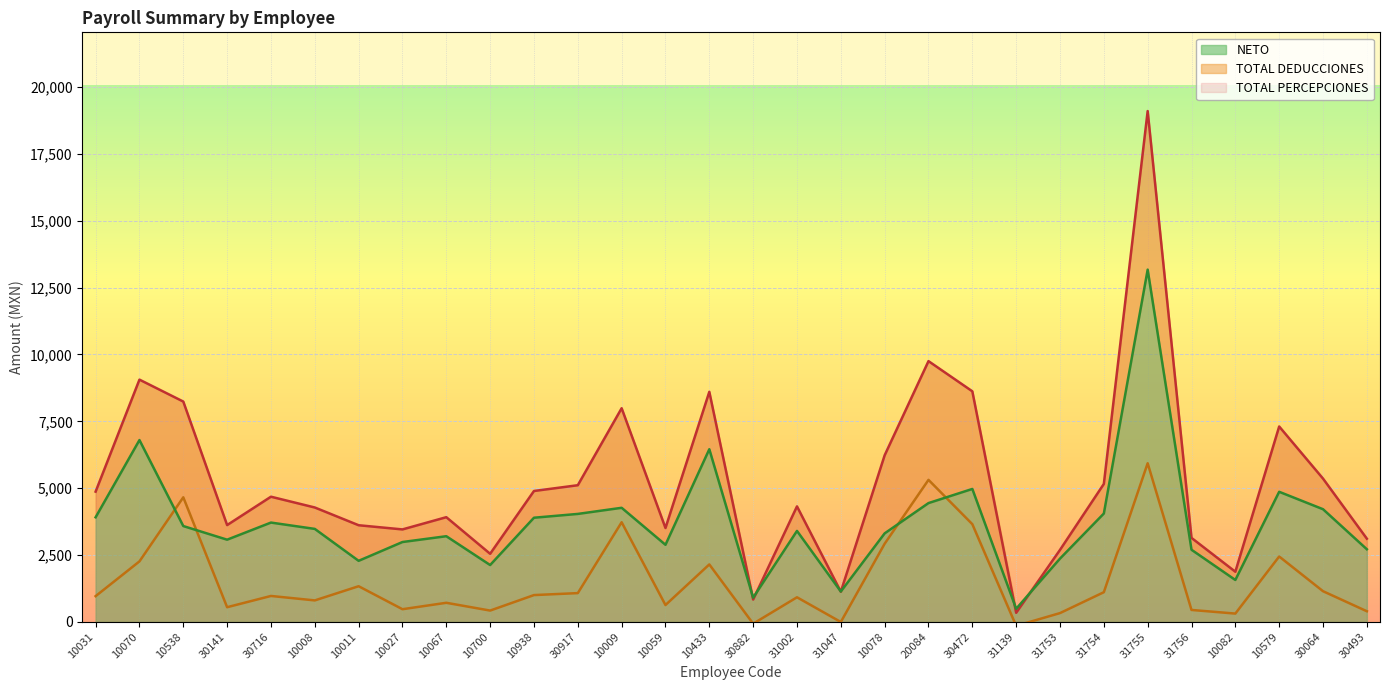

What is the difference between the maximum and minimum values in the TOTAL DEDUCCIONES series?

6082.5